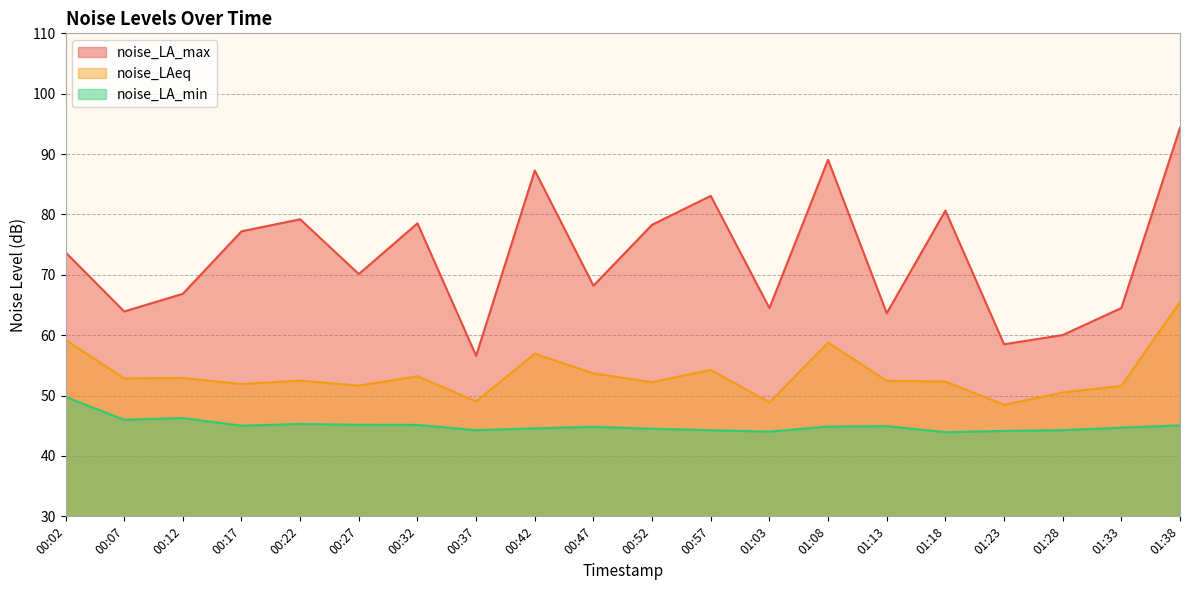

Does the chart have visible grid lines?

Yes